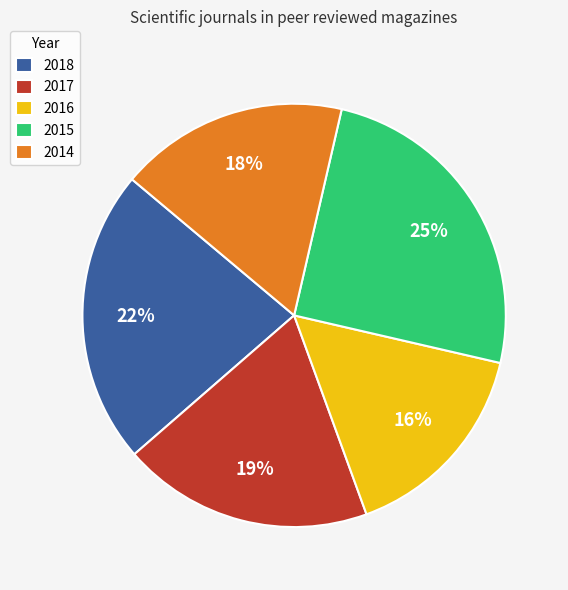

Is it true that 2015 is 32% of the pie?

False